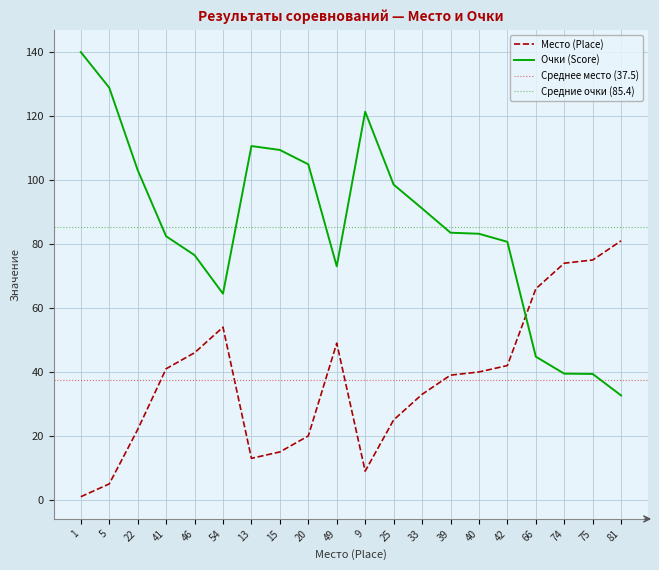

True or false: Место (Place) has more than 2 interior local peaks.

False